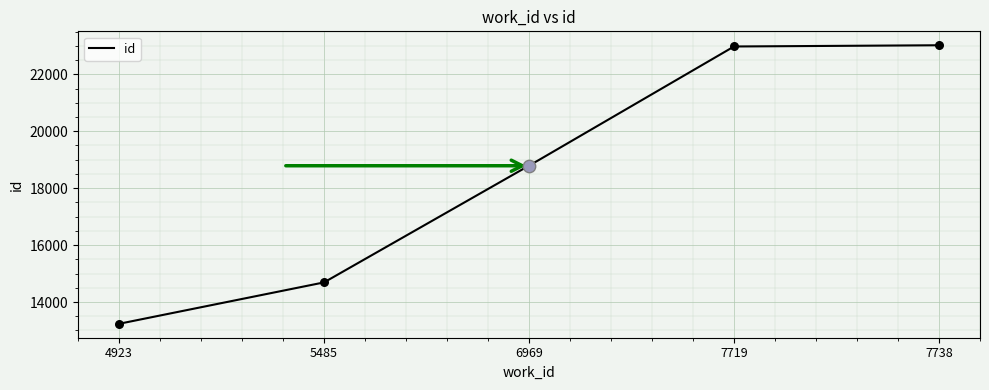

What is the change in value from 6969 to 7719?

+4189